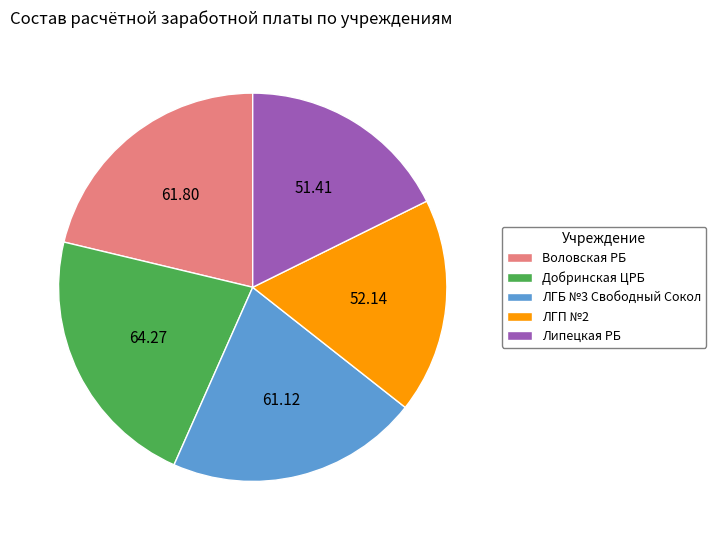

Does ЛГП №2 represent more than half of the total?

No